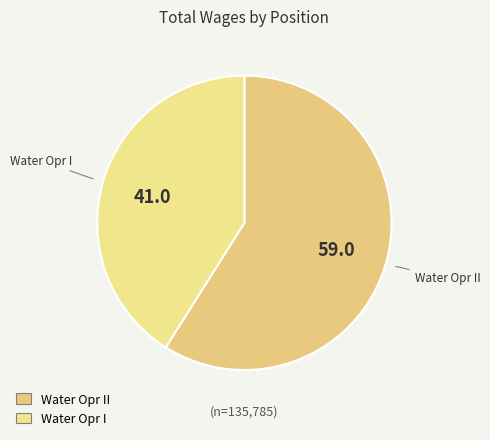

True or false: Water Opr I accounts for 34% of the total.

False